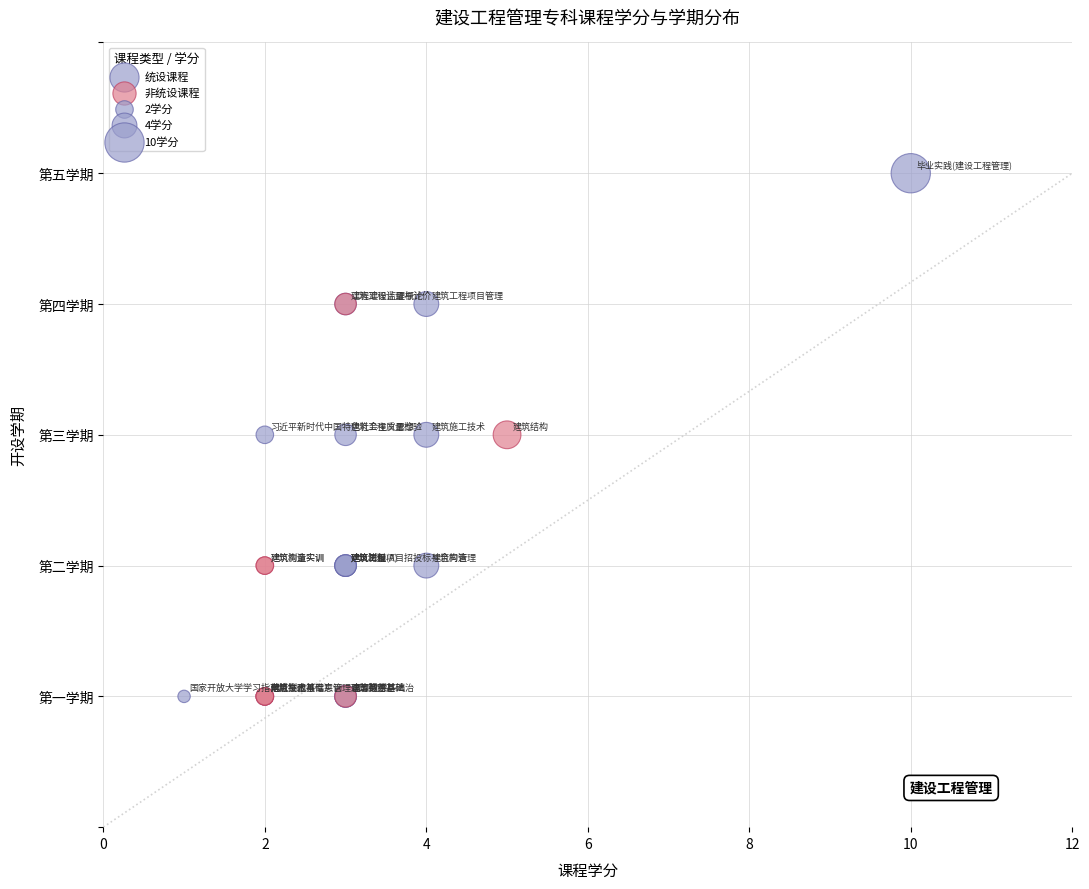

Which series has the widest spread of Y values?

统设课程